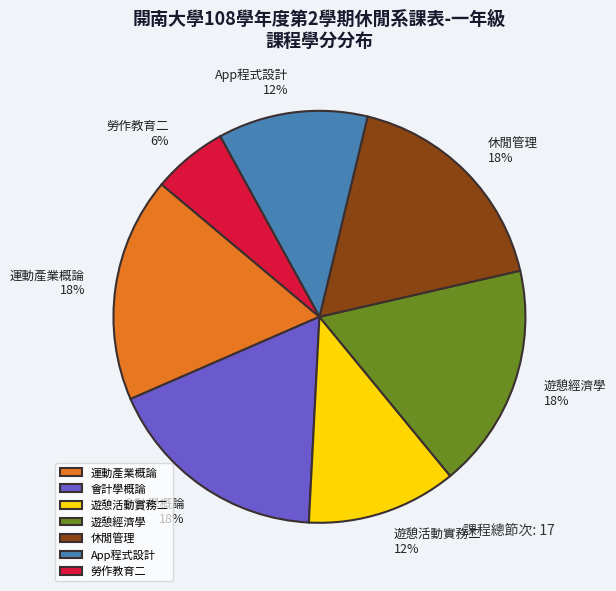

True or false: 遊憩活動實務二 accounts for 12% of the total.

True